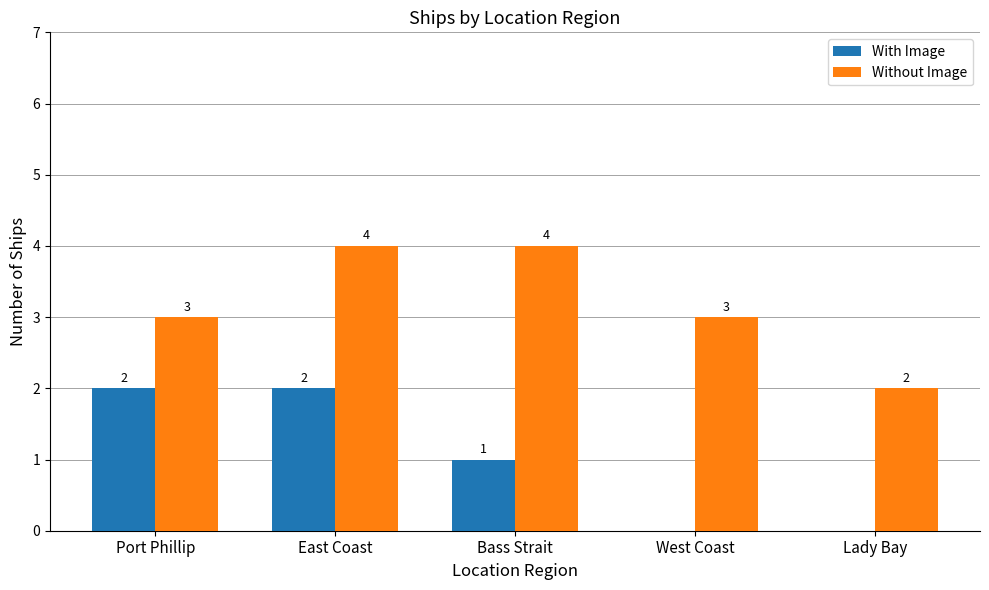

Are the bars grouped side by side (vs. stacked)?

Yes